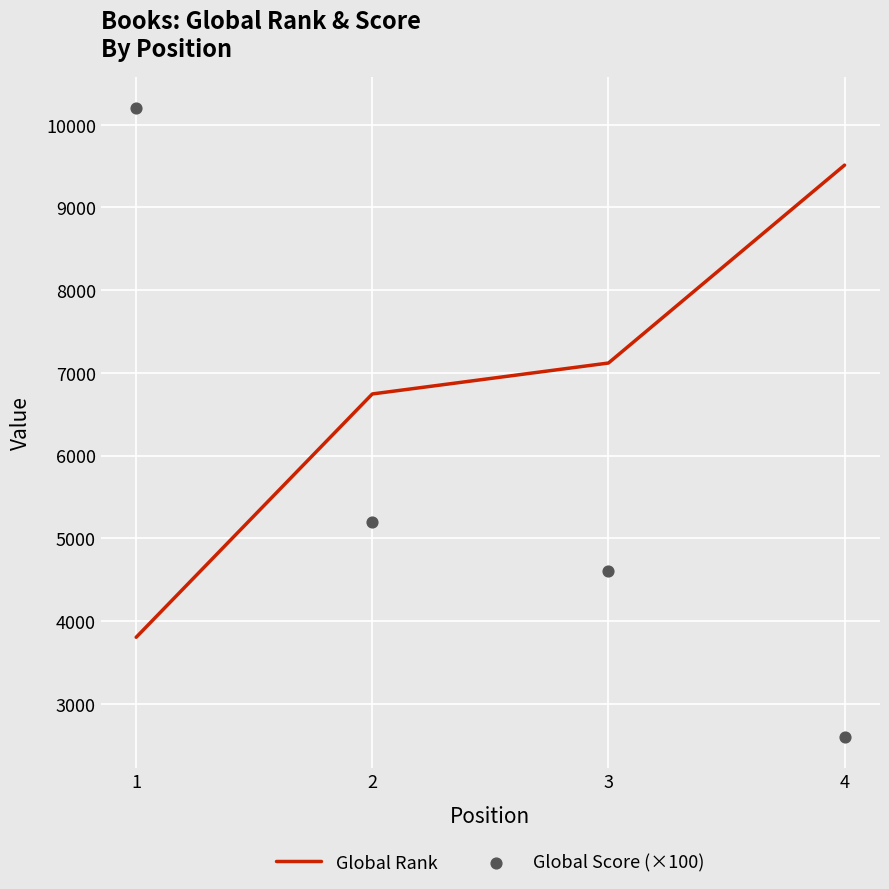

The value of Global Rank at 1 is 3803. True or false?

True